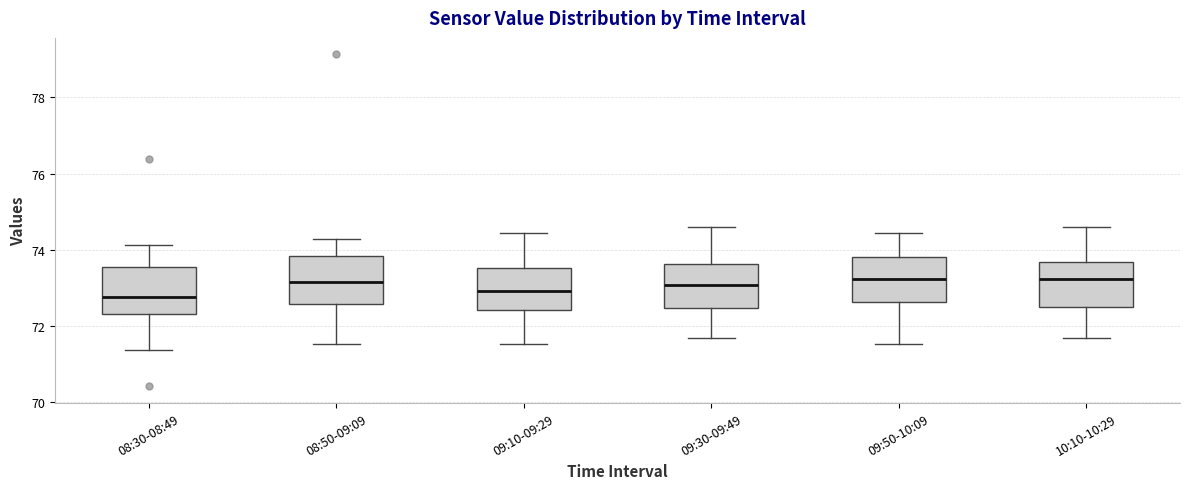

Where does the lower whisker of the box for 09:10-09:29 end on the y-axis? The values are not printed on the chart, so give them approximately, as read against the axis.

71.6